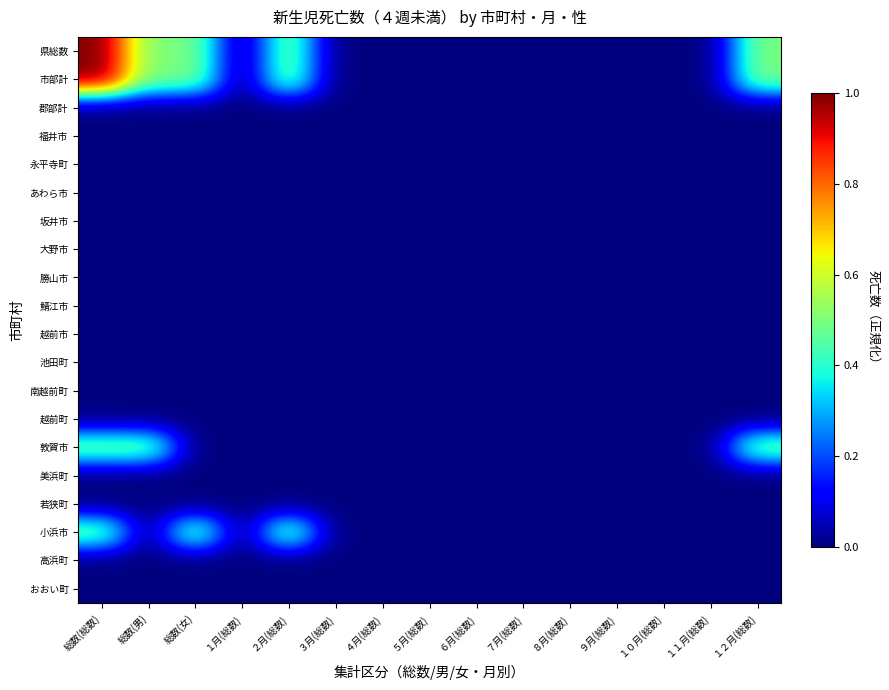

What is the spread (max minus min) of values at 総数(総数)?

1.0